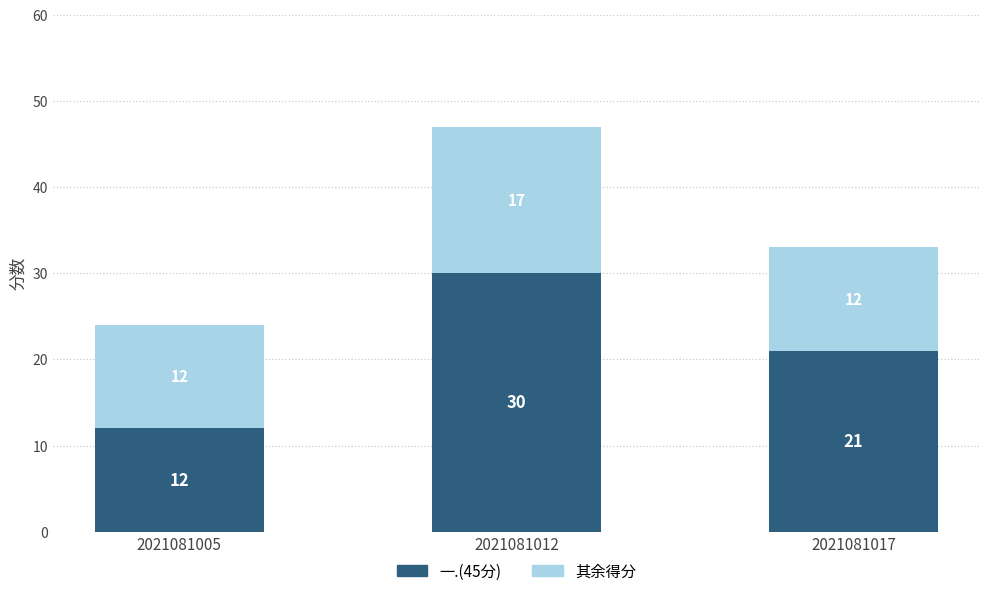

Which category has the lowest value in the 一.(45分) series?

2021081005